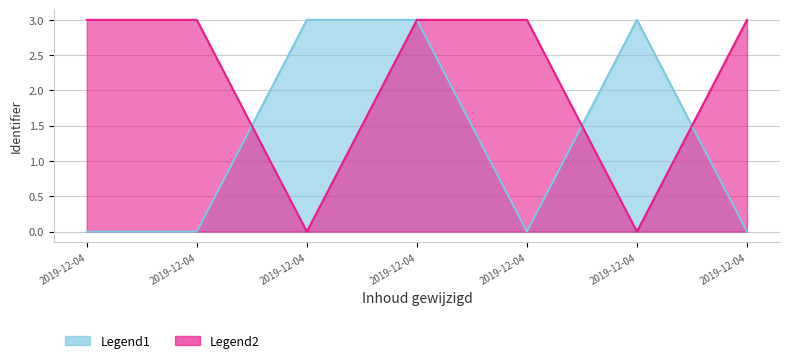

The value of Legend2 at 2019-12-04 is 1. True or false?

False